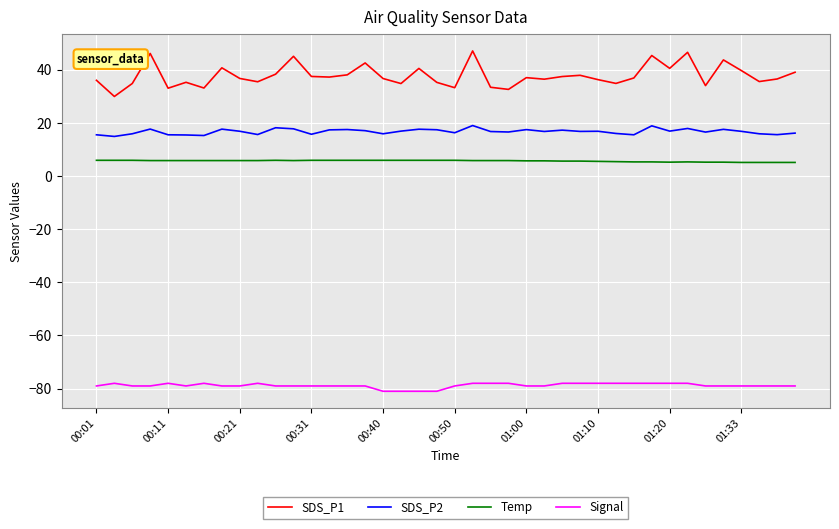

Which series has the largest total across all categories?

SDS_P1